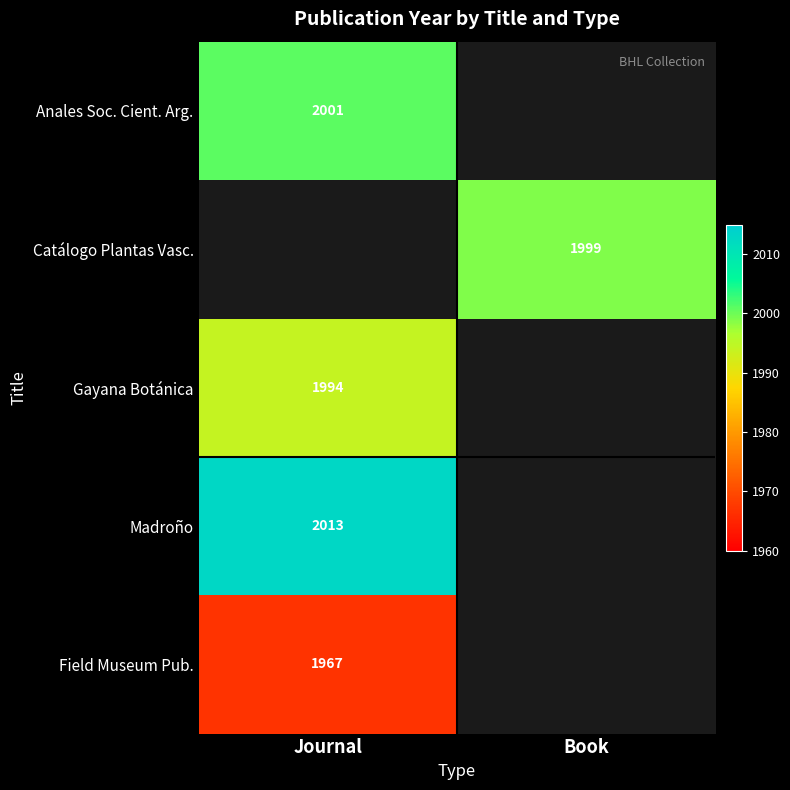

True or false: Gayana Botánica has a value of 1994 at Journal.

True